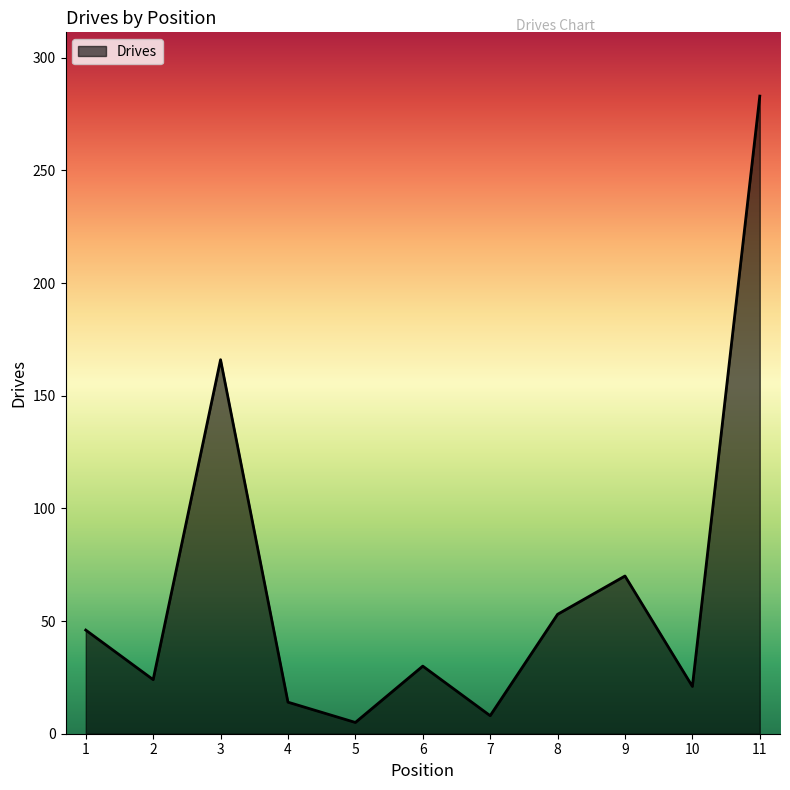

True or false: the data shows 14 at 4.

True